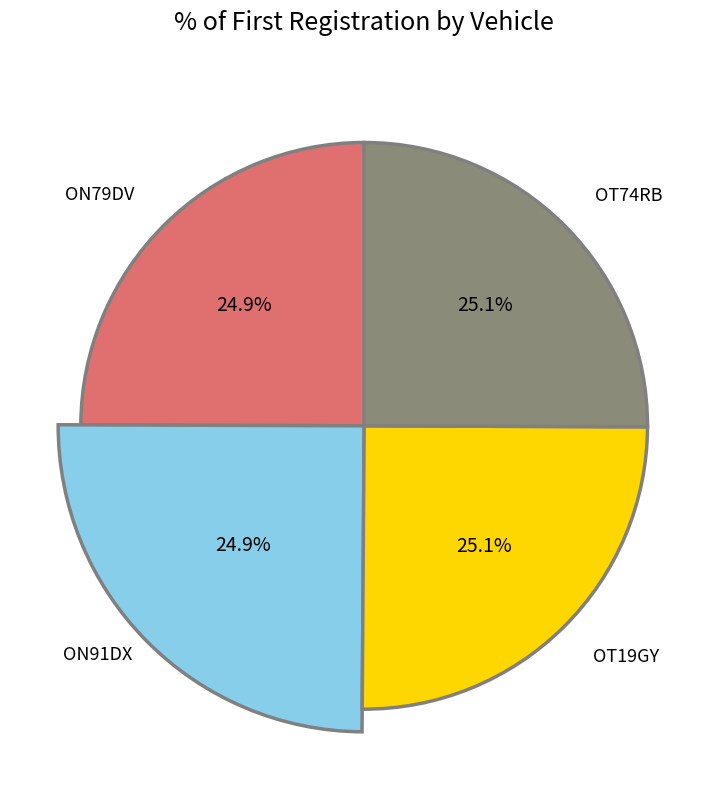

Does any single category account for the majority?

No